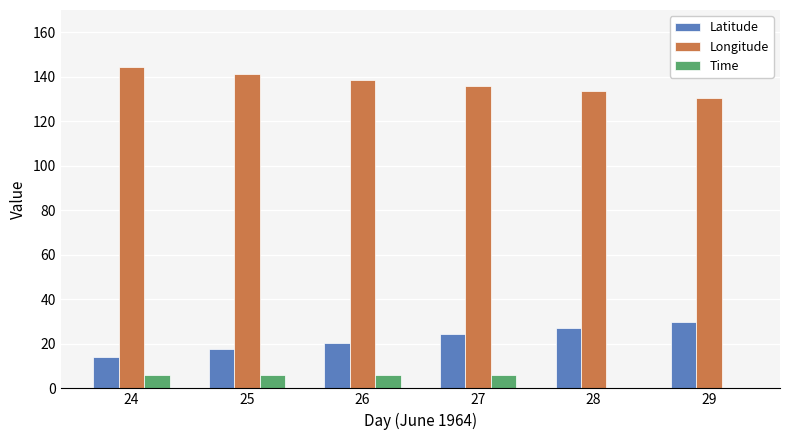

The value of Time at 29 is 0.0. True or false?

True